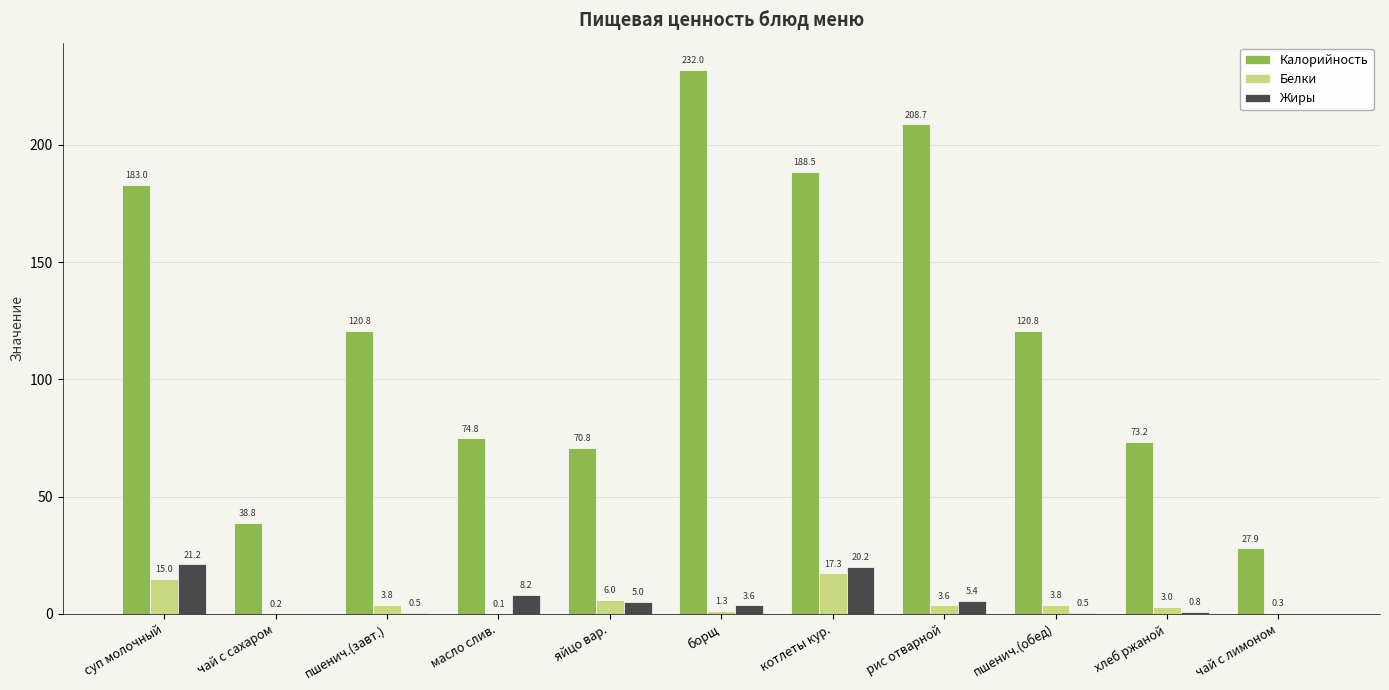

What is the sum of all Белки values?

54.5